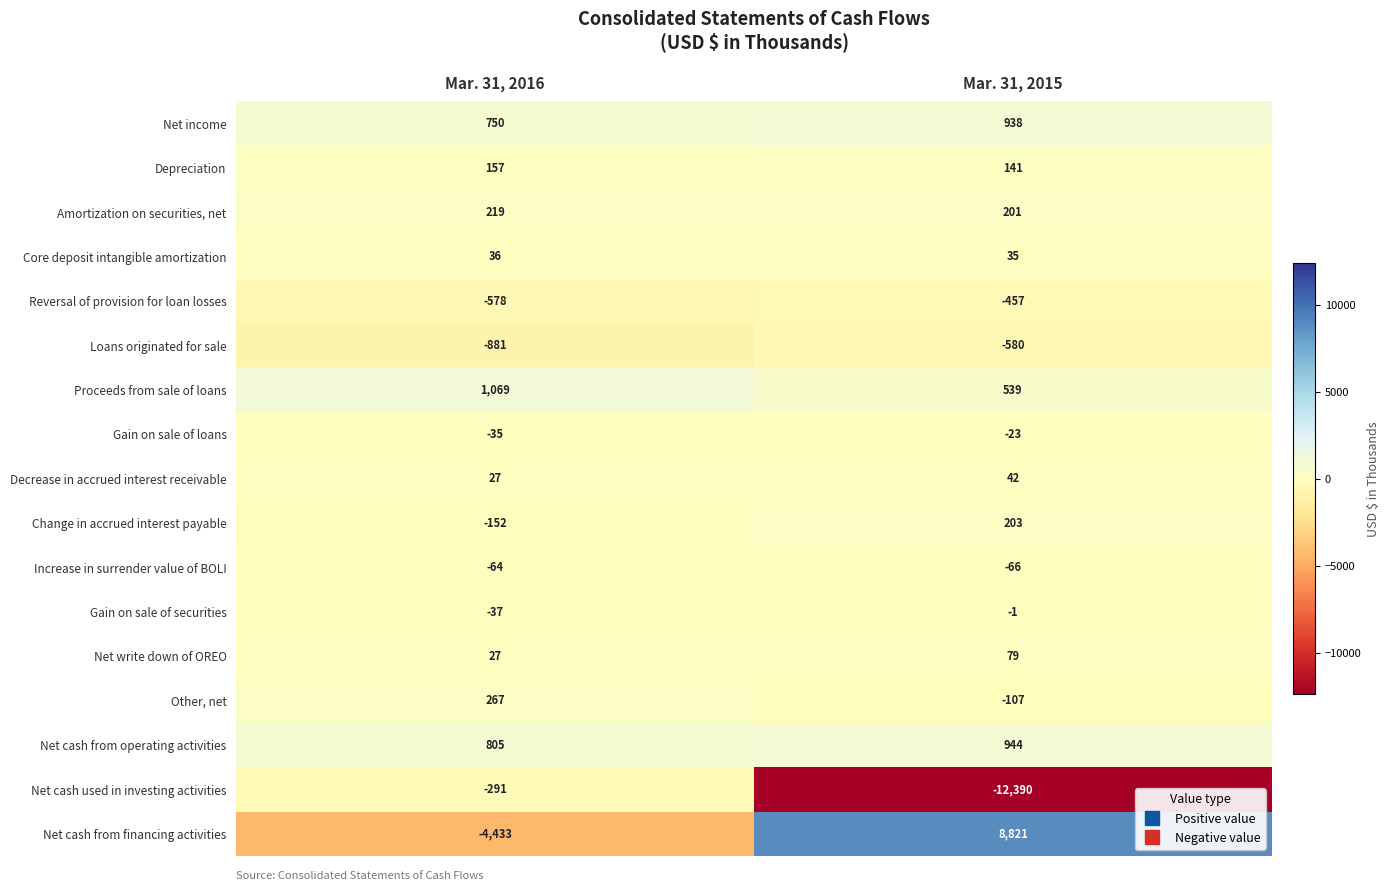

The value of Net write down of OREO at Mar. 31, 2015 is 79. True or false?

True